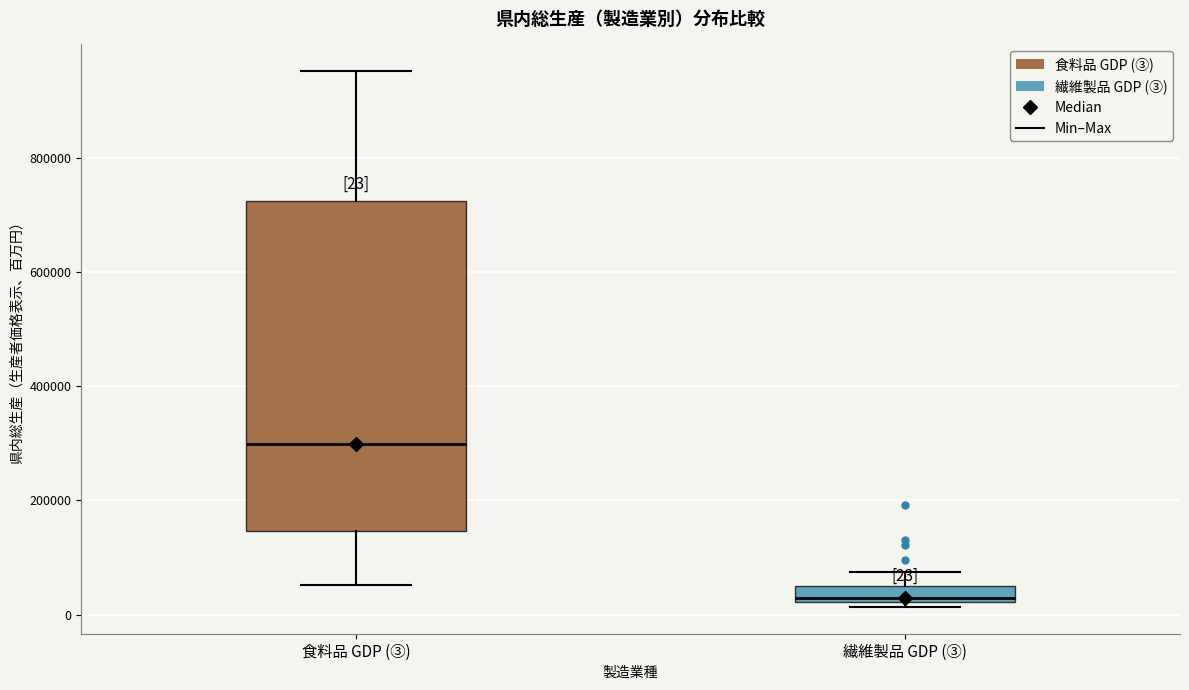

Which box's median line is the highest?

食料品 GDP (③)